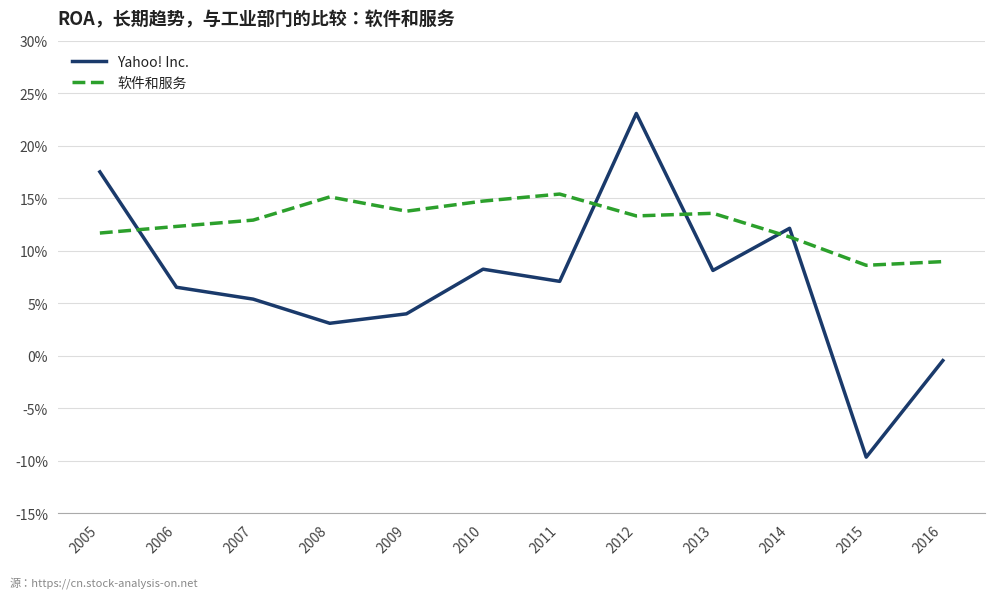

Is it true that 软件和服务 equals 0.2 at 2011?

True